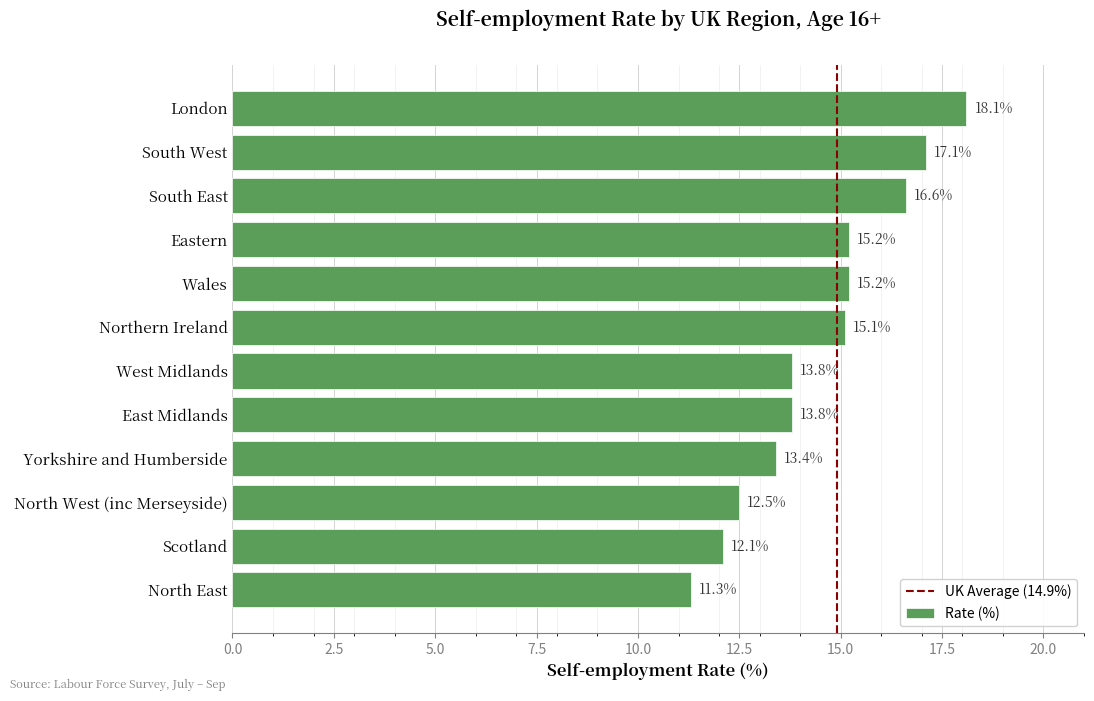

At which category does the chart reach its peak across all series?

London